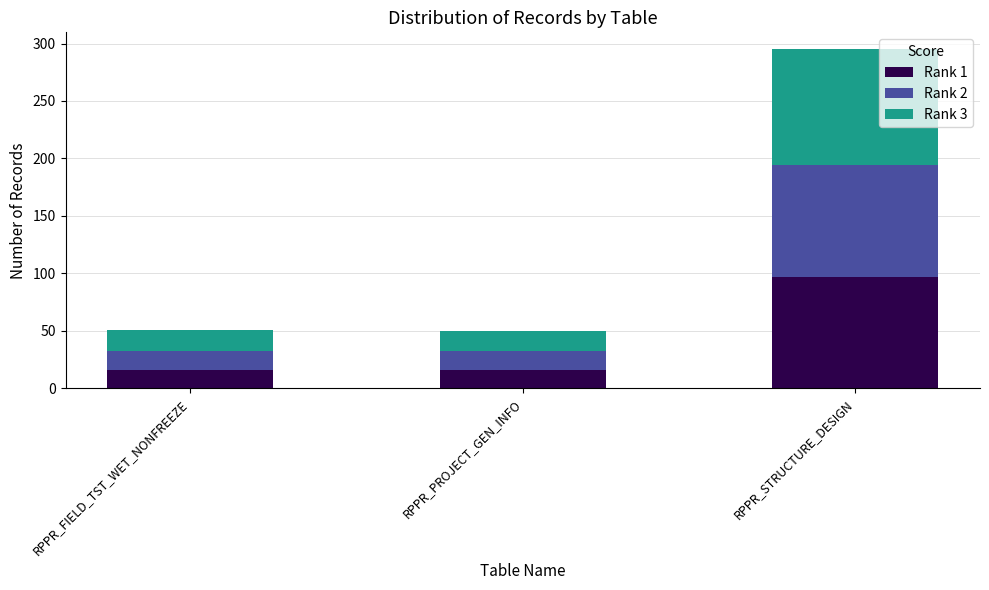

What is the total value across all series at RPPR_FIELD_TST_WET_NONFREEZE?

51